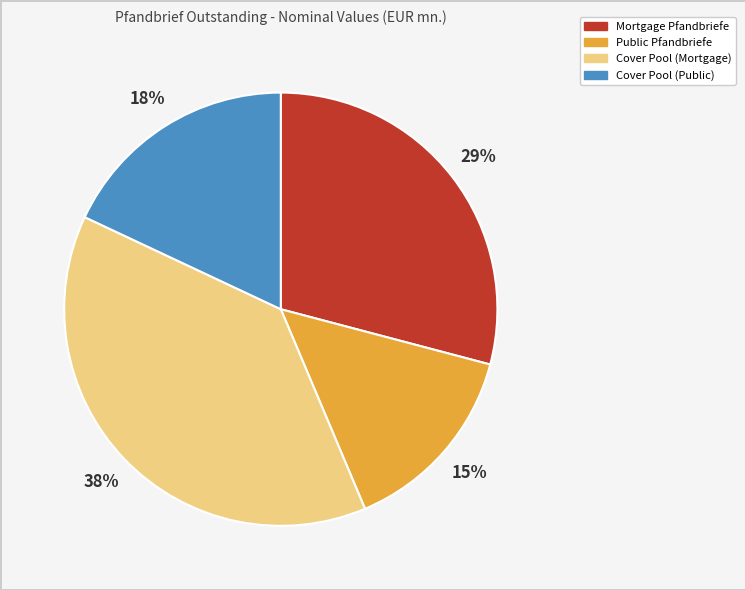

Combined, do Public Pfandbriefe and Cover Pool (Public) account for over 50%?

No